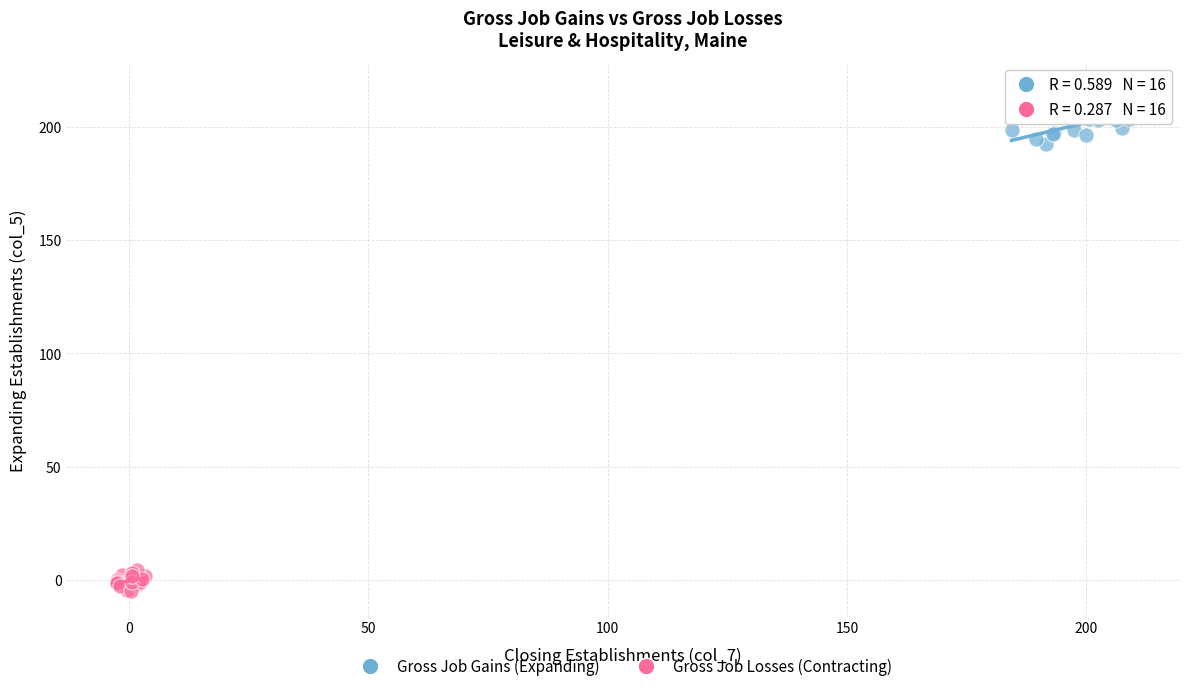

Which series contains the lowest Y value?

Gross Job Losses (Contracting)